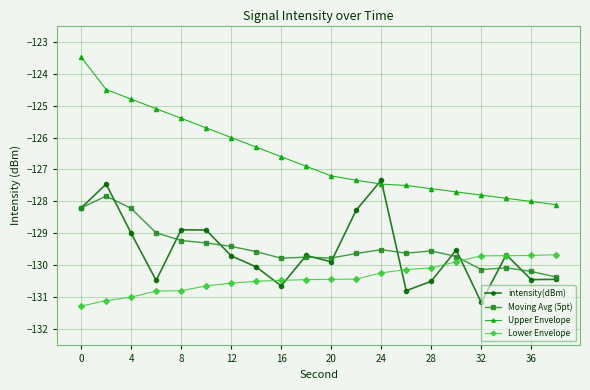

Rank the series by their maximum value, from lowest to highest.

Lower Envelope, Moving Avg (5pt), intensity(dBm), Upper Envelope